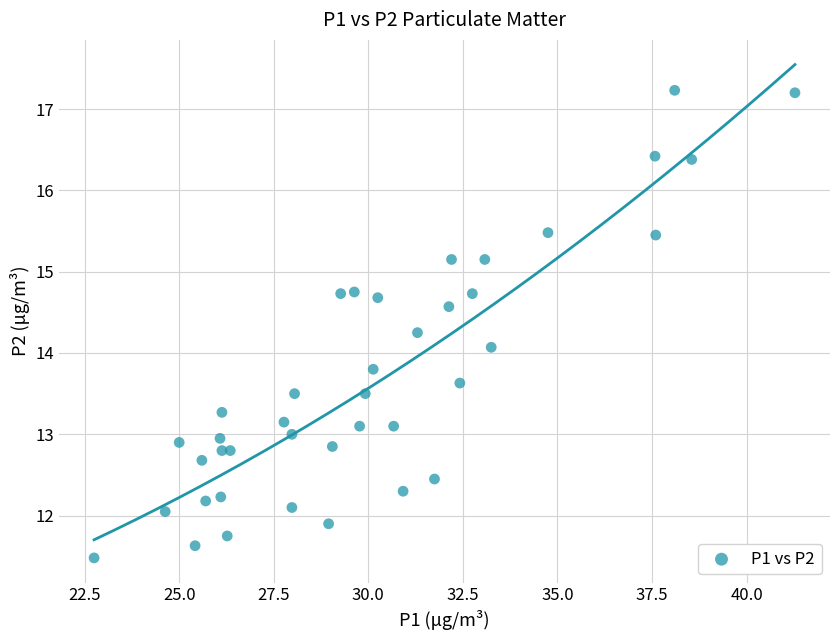

What is the range of X values (max minus min)?

18.5